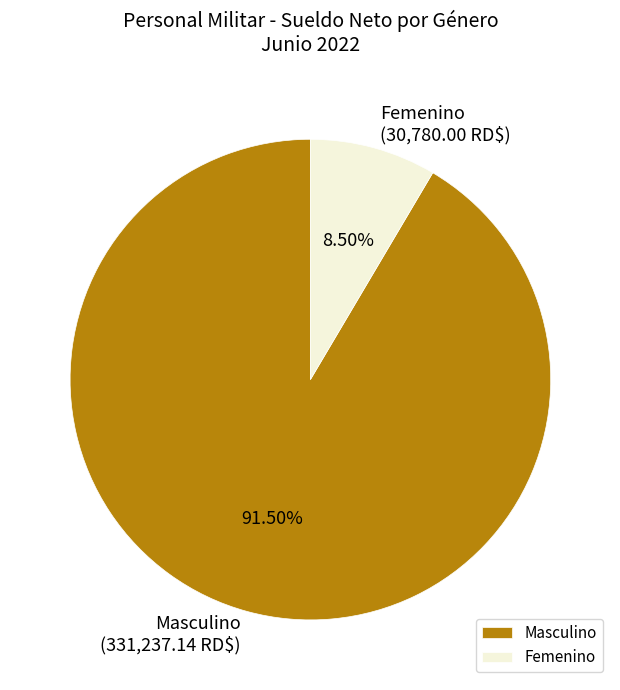

How many segments does this pie chart have?

2